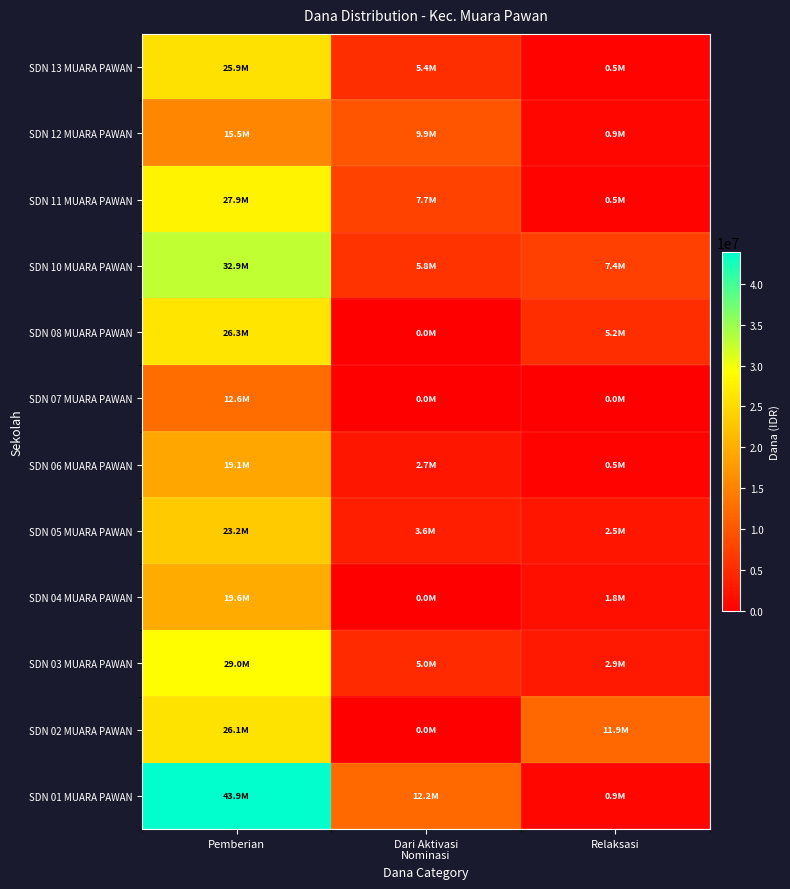

At which category is the sum across all series the highest?

Pemberian